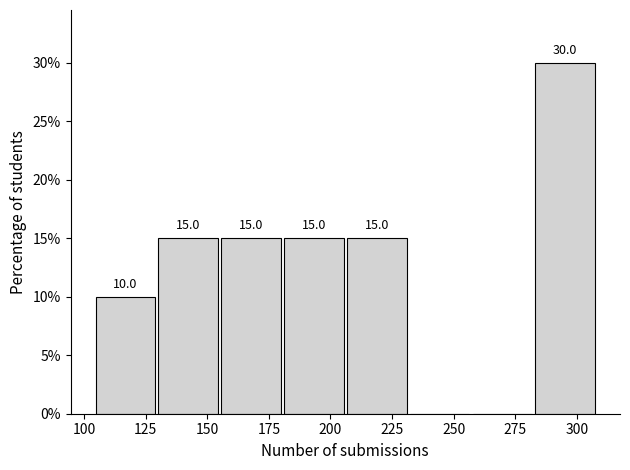

Over which range of the x-axis is the bar tallest?

282.5 to 308.0